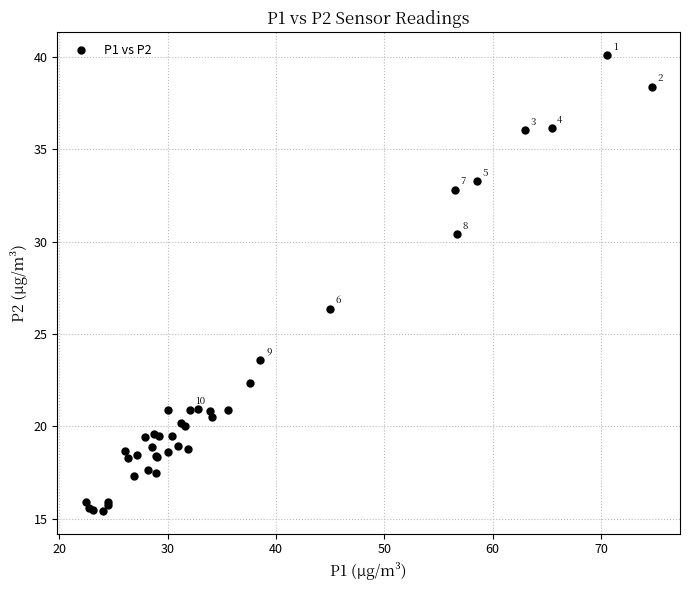

What Y value in the scatter plot is closest to 27?

26.4